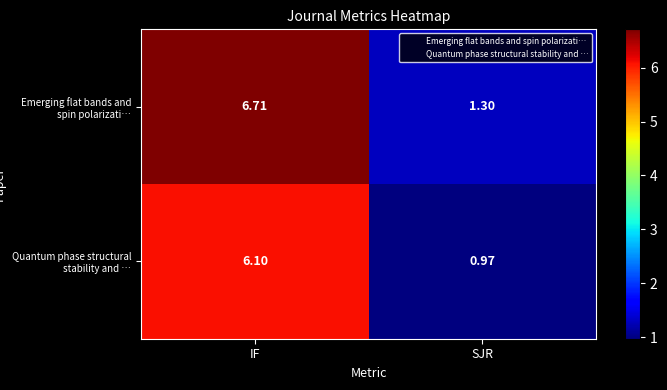

Is the value of Emerging flat bands and spin polarizati… at IF greater than the value of Quantum phase structural stability and … at SJR?

Yes